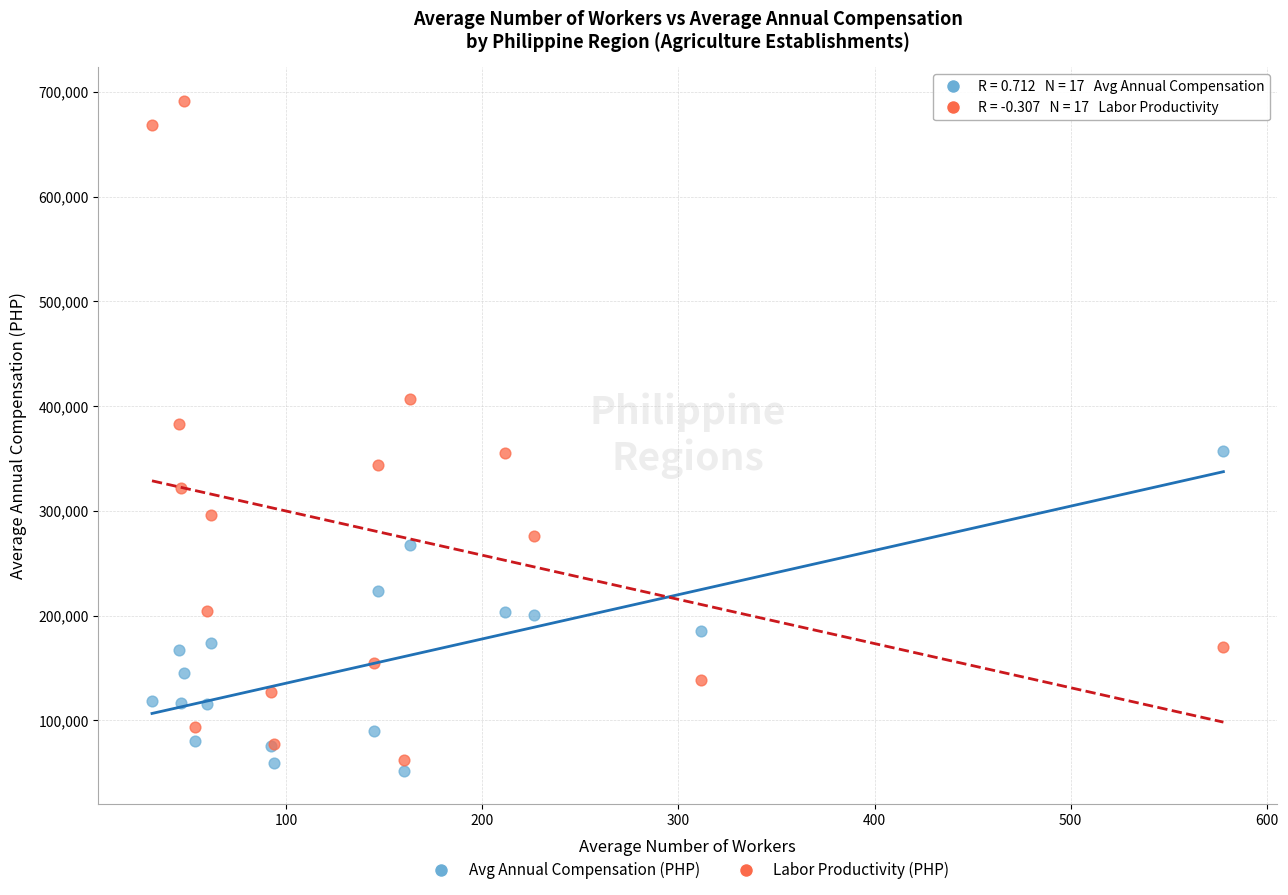

Which series has the largest Y range (max minus min)?

Labor Productivity (PHP)